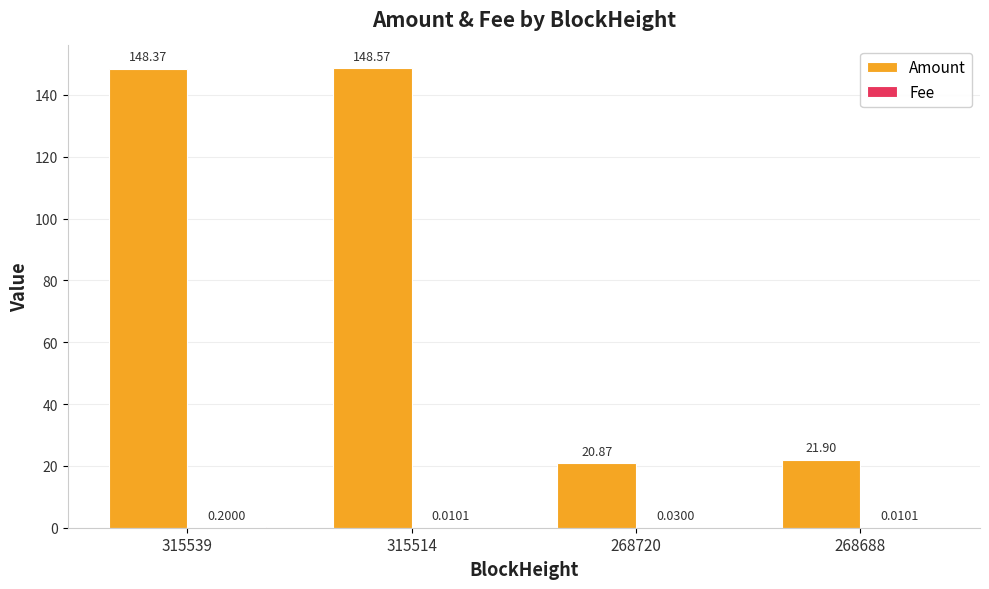

What is the sum of all Amount values?

339.7